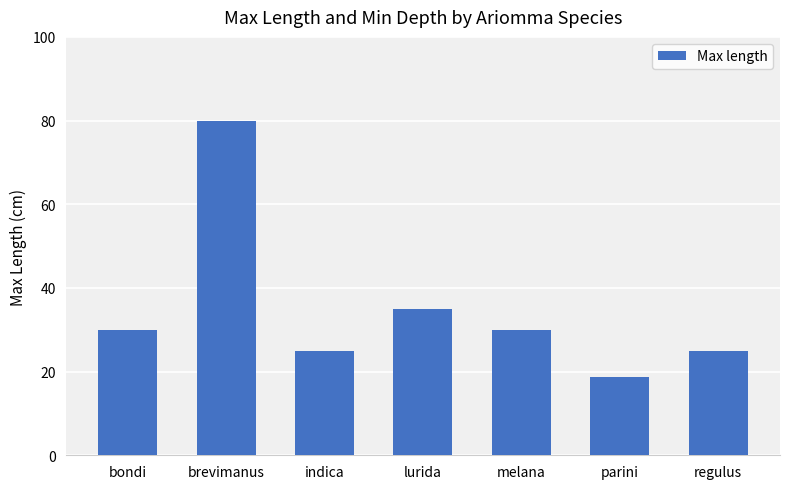

What is the change in value from indica to melana?

+5.0